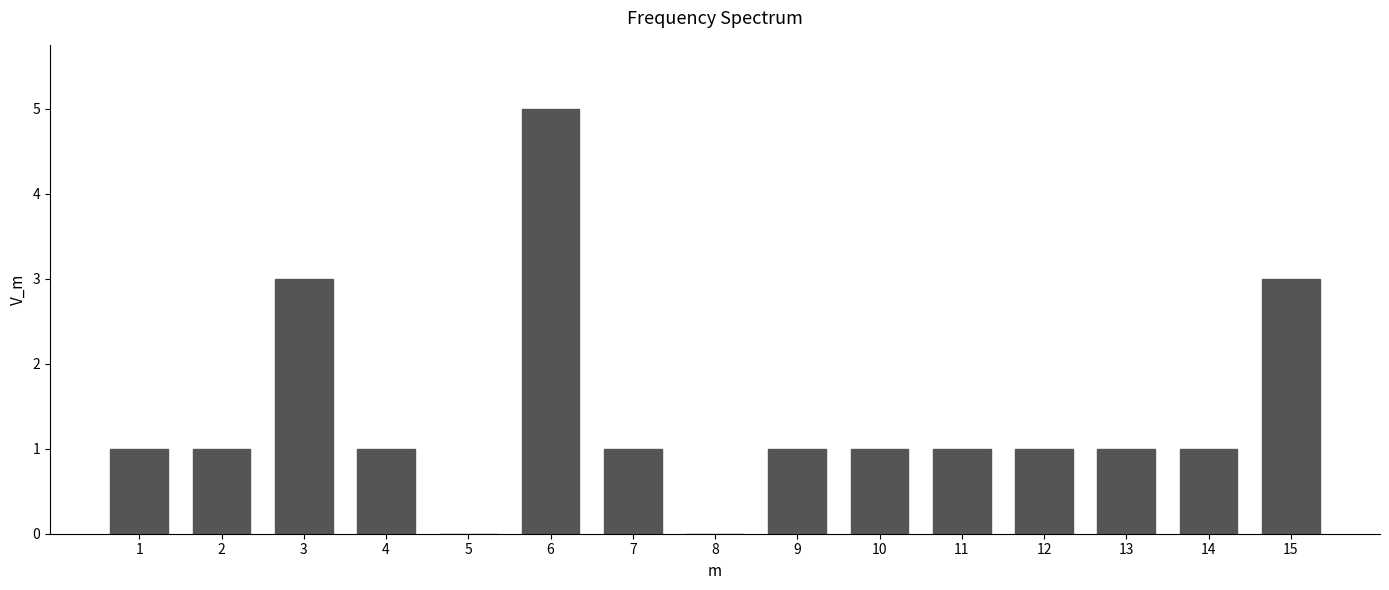

Reading right to left, list all the values displayed in this chart.

15=3	14=1	13=1	12=1	11=1	10=1	9=1	8=0	7=1	6=5	5=0	4=1	3=3	2=1	1=1